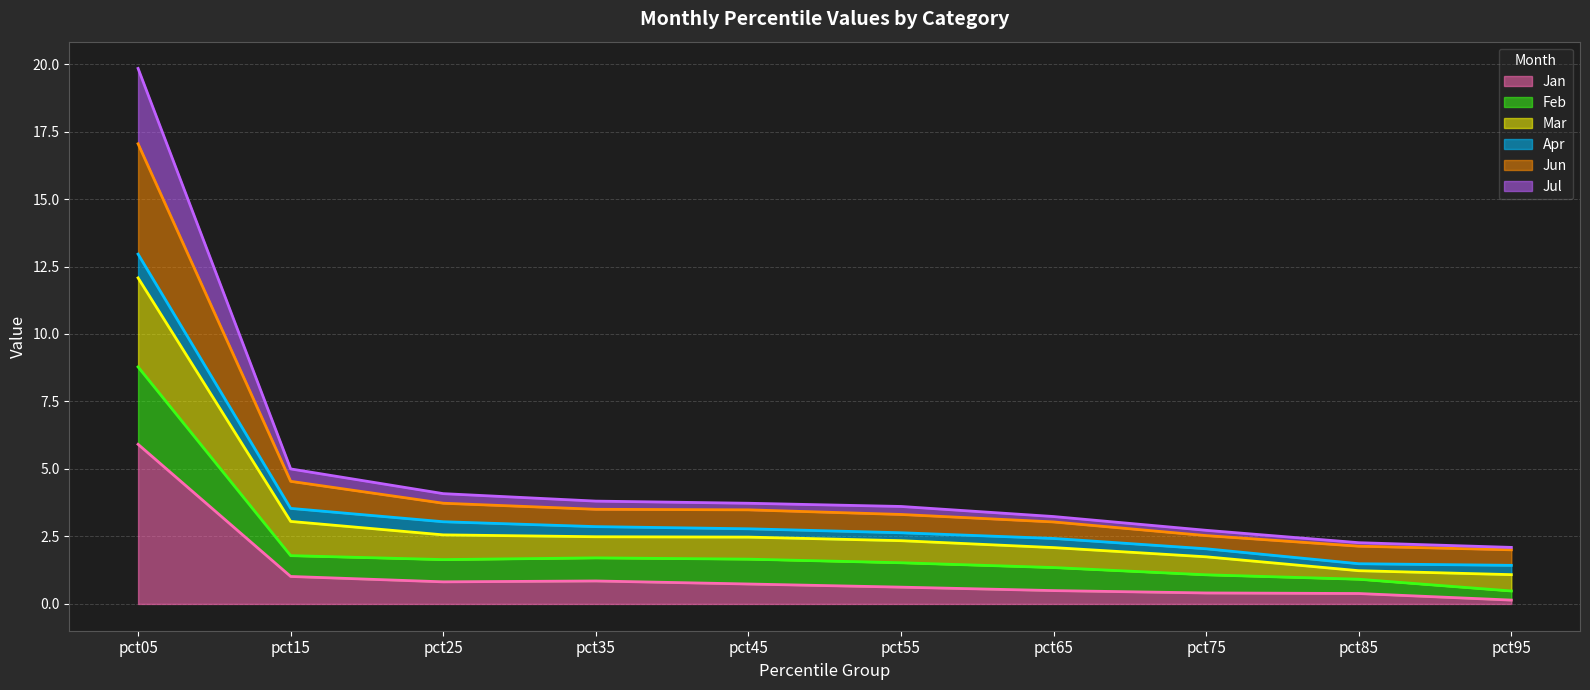

At which category is the sum across all series the highest?

pct05